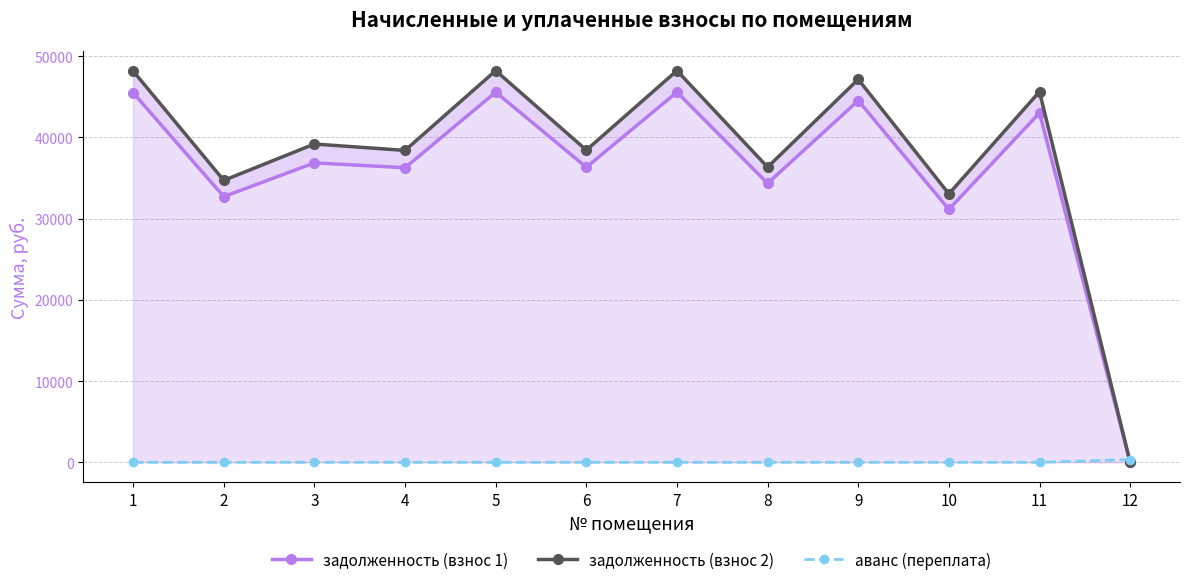

At which category is the sum across all series the highest?

5